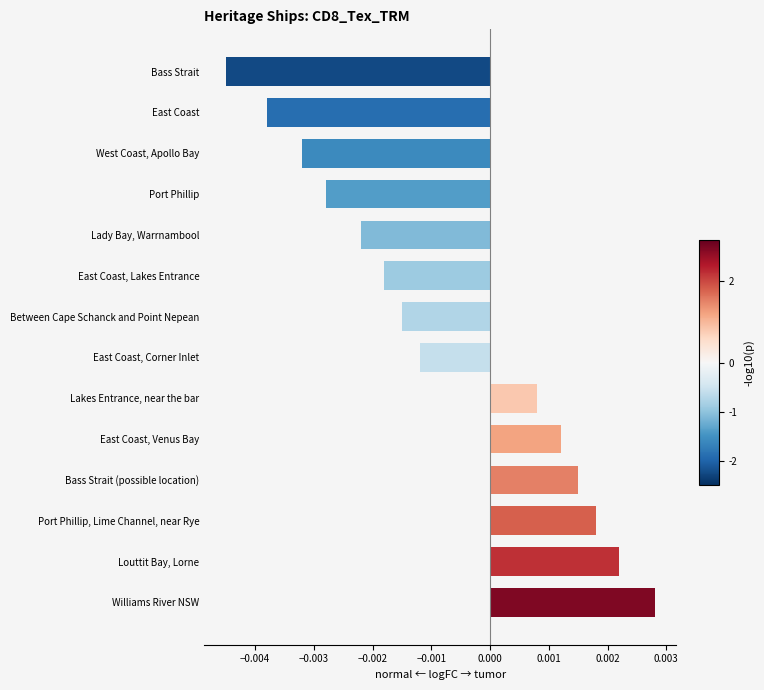

List the labels in order of value, smallest first.

Bass Strait, East Coast, West Coast, Apollo Bay, Port Phillip, Lady Bay, Warrnambool, East Coast, Lakes Entrance, Between Cape Schanck and Point Nepean, East Coast, Corner Inlet, Lakes Entrance, near the bar, East Coast, Venus Bay, Bass Strait (possible location), Port Phillip, Lime Channel, near Rye, Louttit Bay, Lorne, Williams River NSW